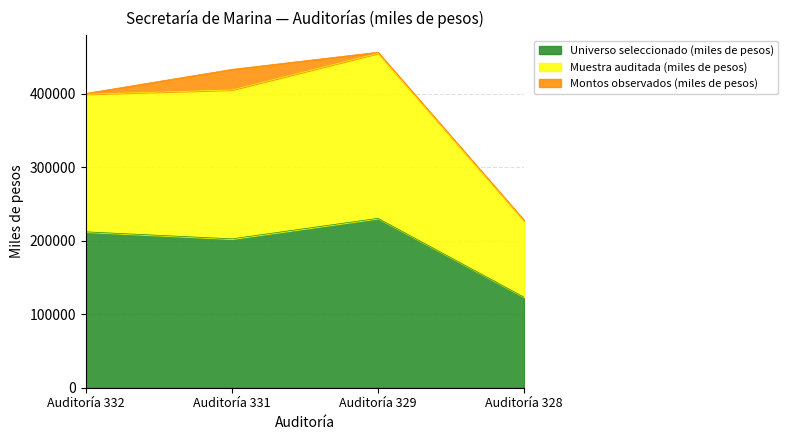

What is the minimum value for Universo seleccionado (miles de pesos)?

123061.0